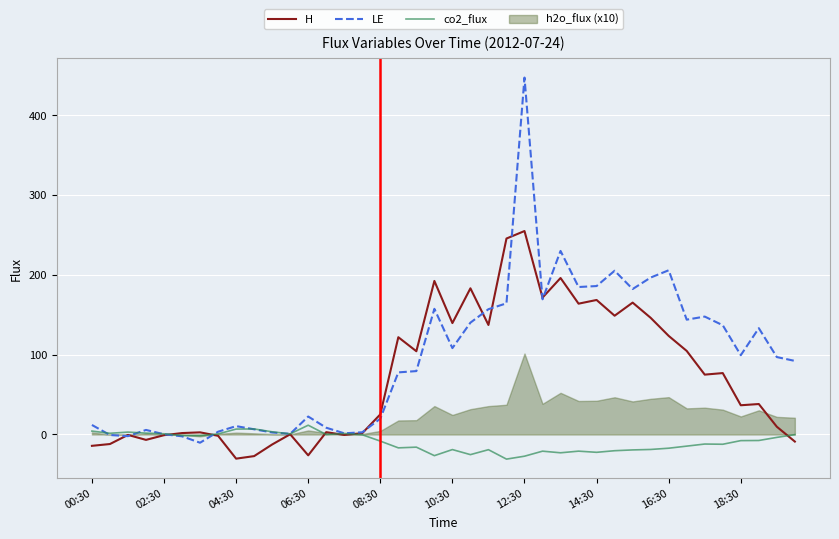

True or false: co2_flux has a value of 0.9 at 02:30.

True